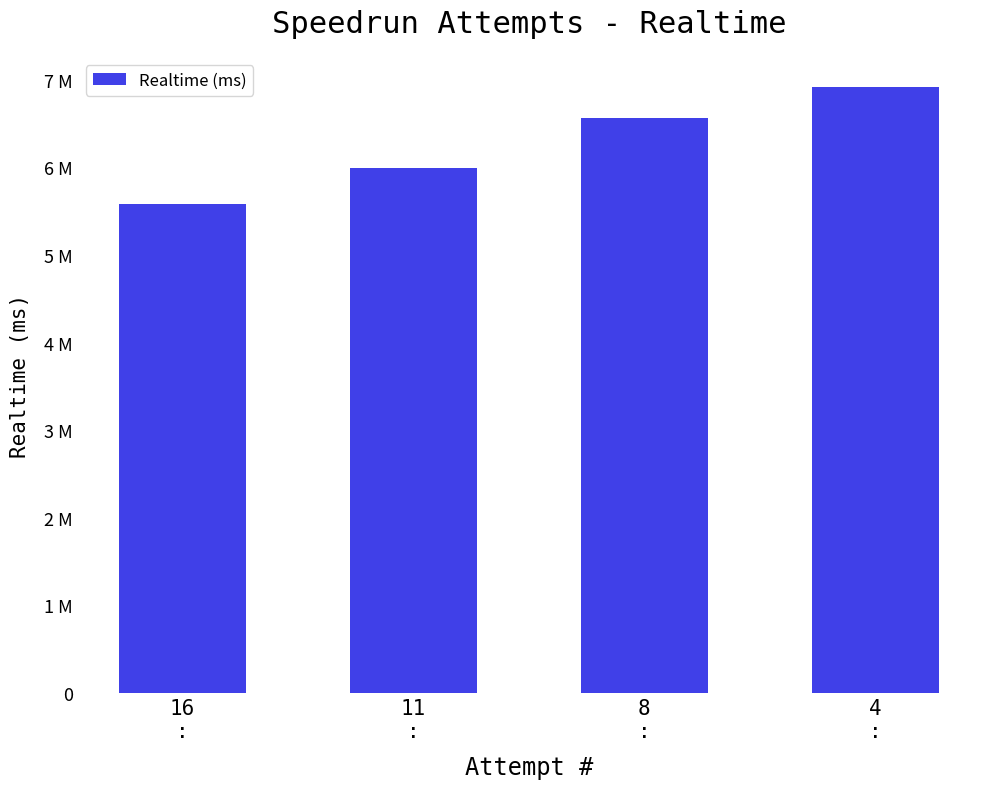

What is the ratio of the value at 11
: to the value at 4
:?

0.9